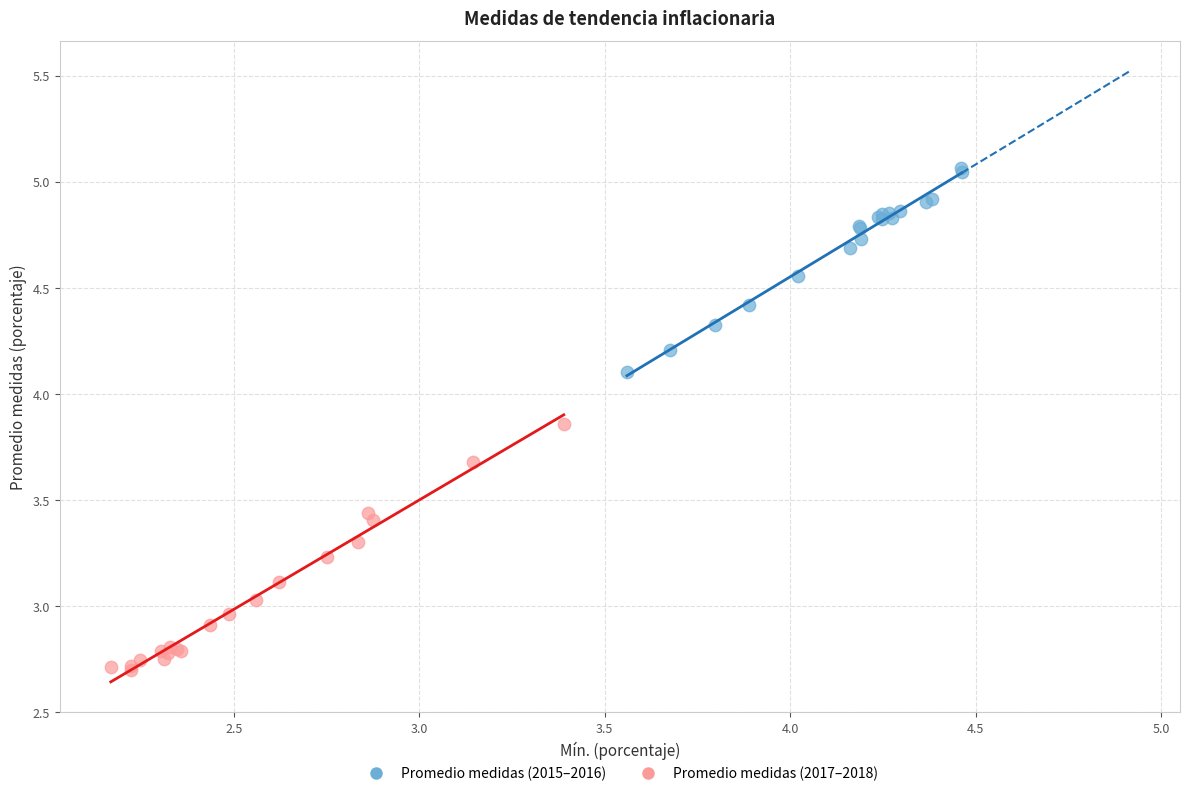

Which series contains the lowest Y value?

Promedio medidas (2017–2018)